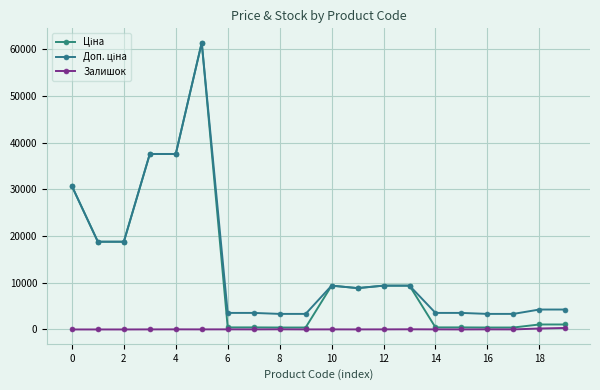

How many lines are shown in the chart?

3